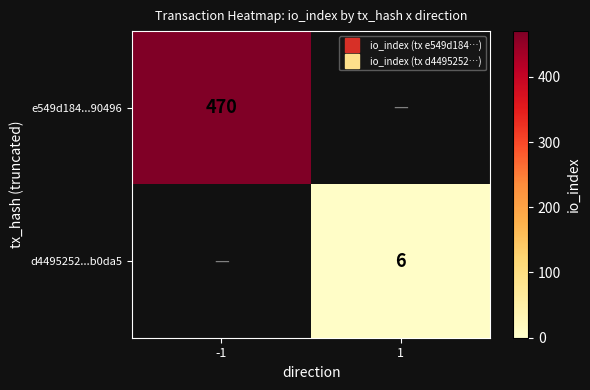

What is the highest value of the e549d184...90496 series?

470.0